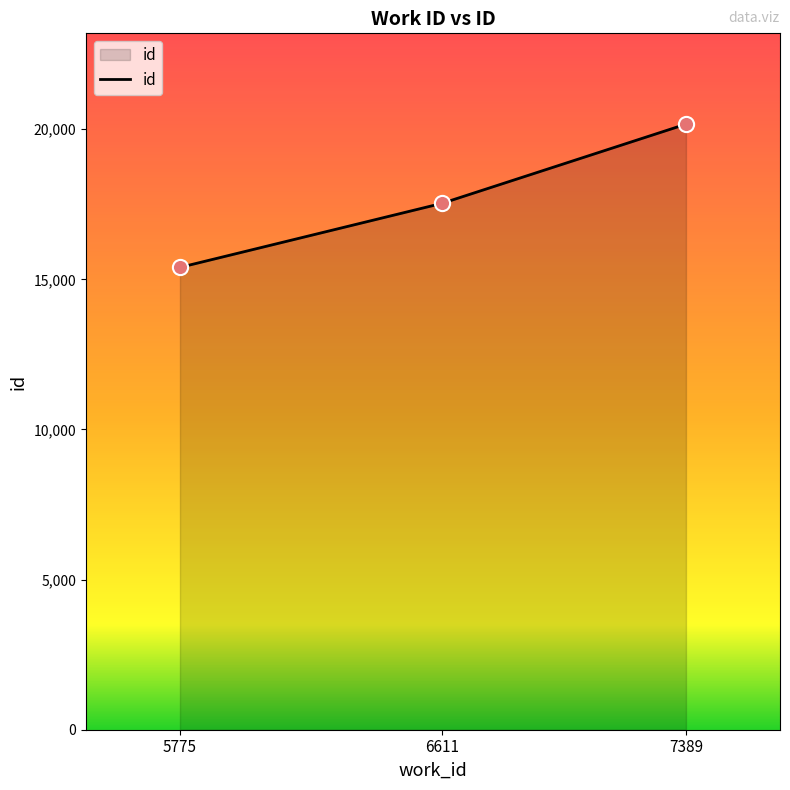

What is the ratio of the value at 5775 to the value at 7389?

0.8